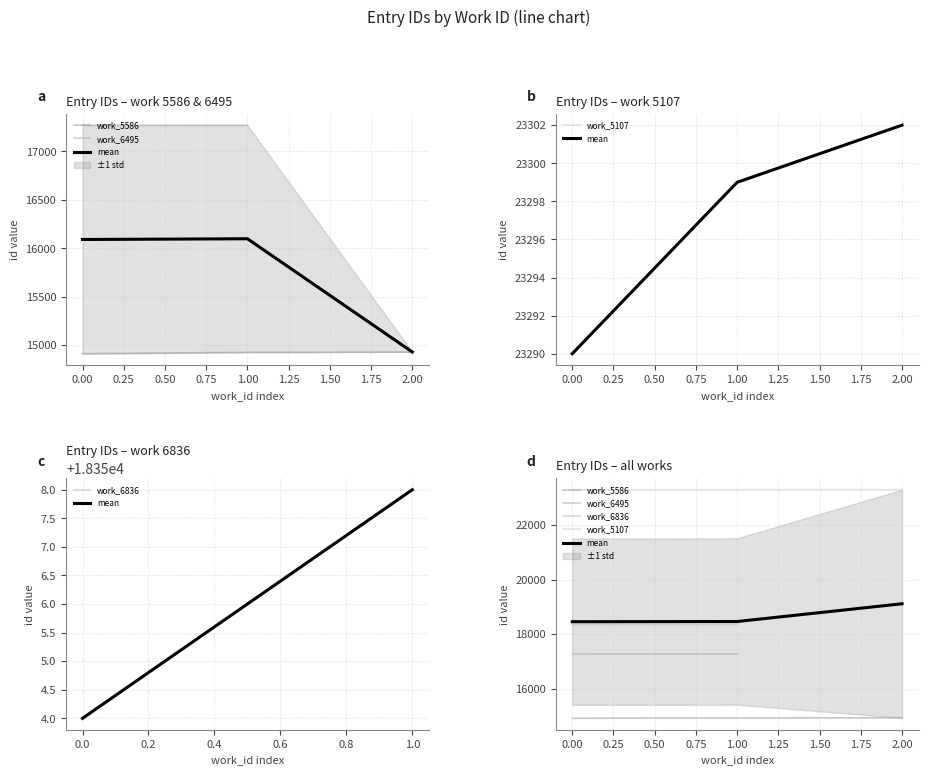

What is the spread (max minus min) of values at 2.00?

8374